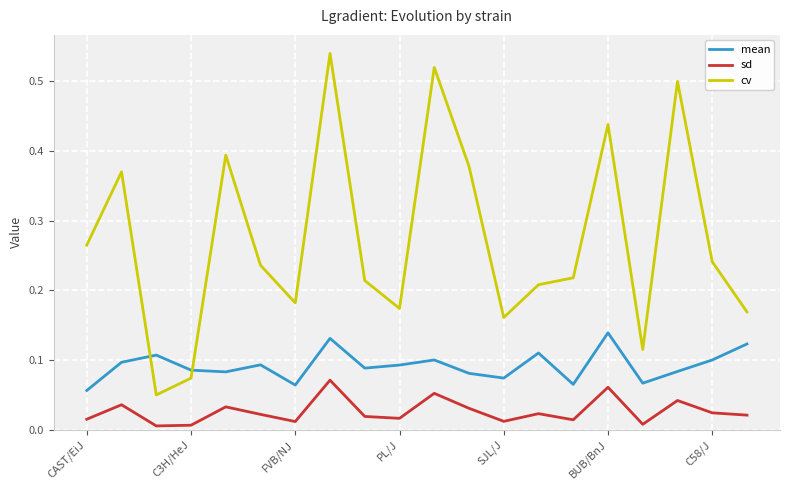

List the series in order of their peak value, highest first.

cv, mean, sd